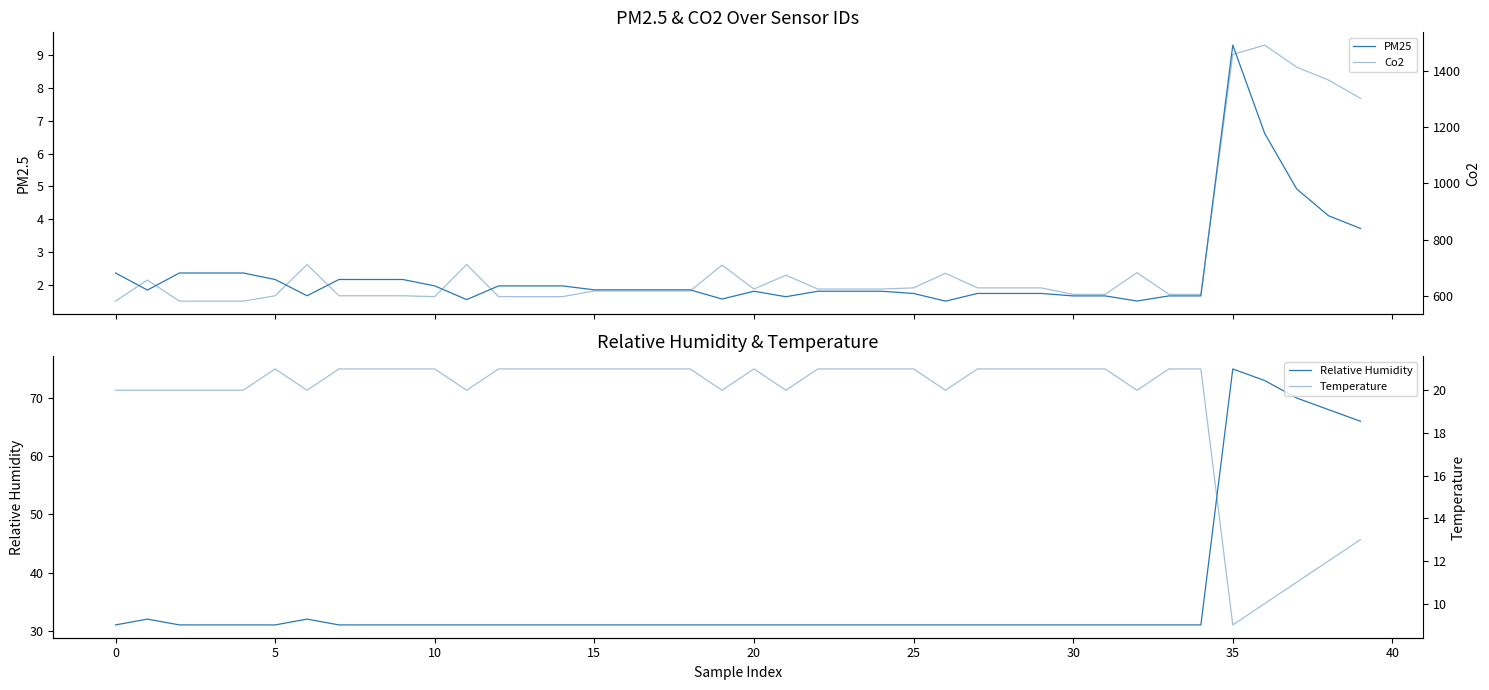

How many interior local peaks does the PM25 series have?

2